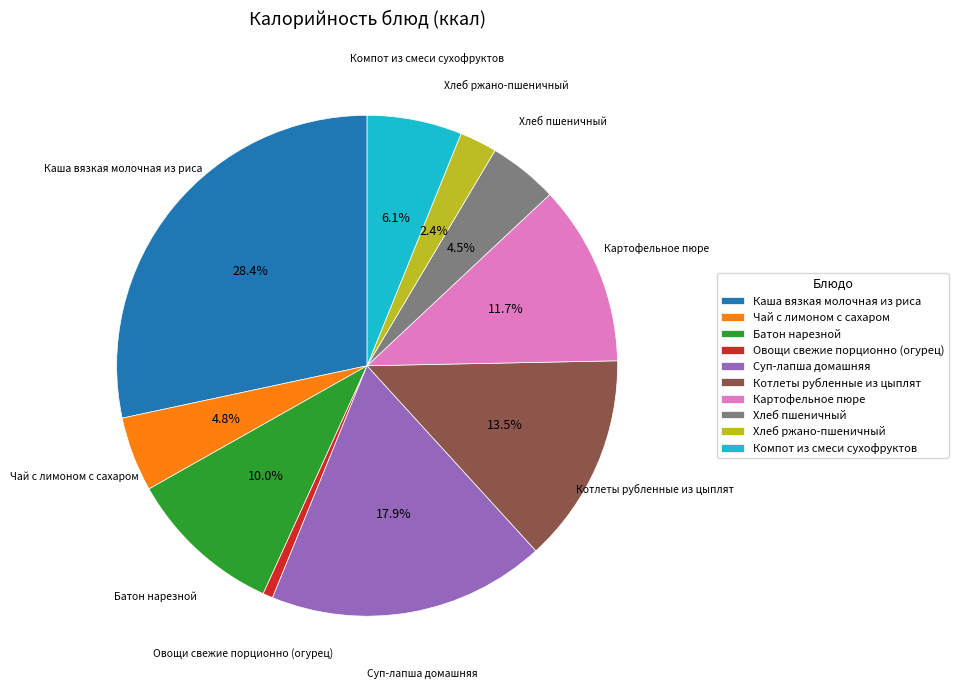

Between Каша вязкая молочная из риса and Котлеты рубленные из цыплят, which is larger?

Каша вязкая молочная из риса